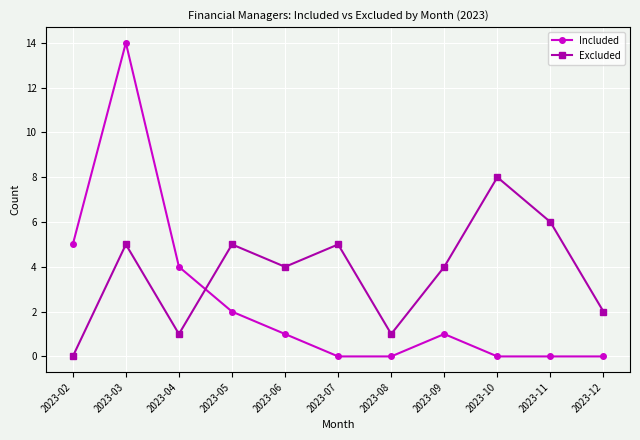

Between 2023-03 and 2023-06, which series saw the biggest shift?

Included